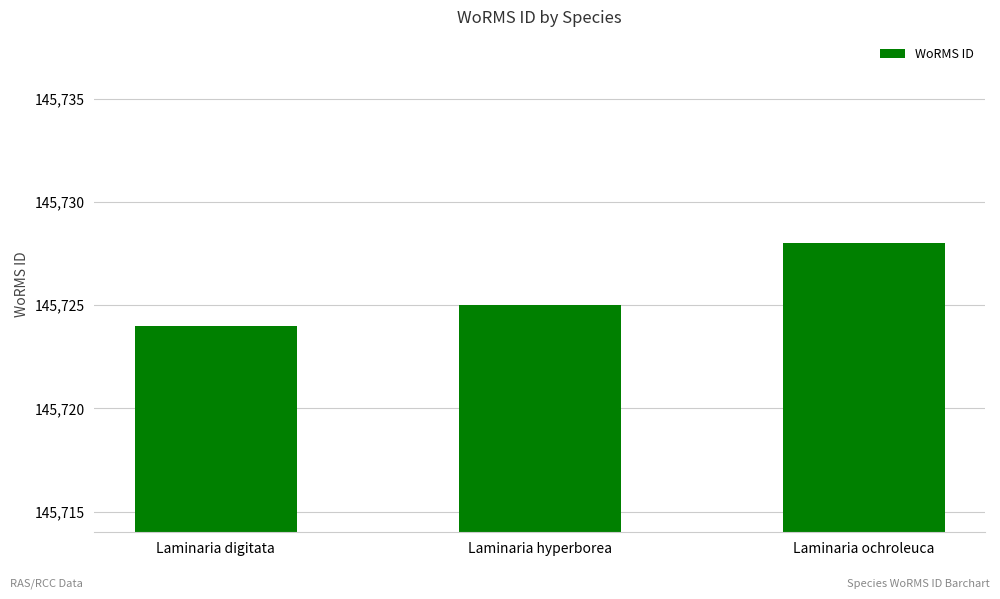

Reading left to right, transcribe all the data shown in this chart.

145724	145725	145728